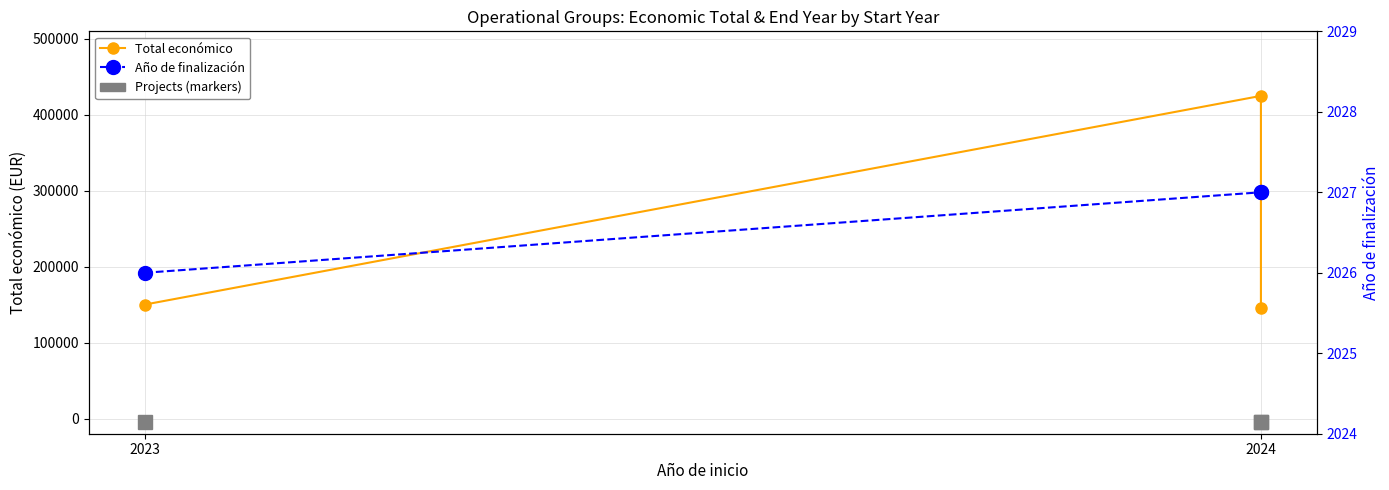

Which series has the largest range (max minus min)?

Total económico